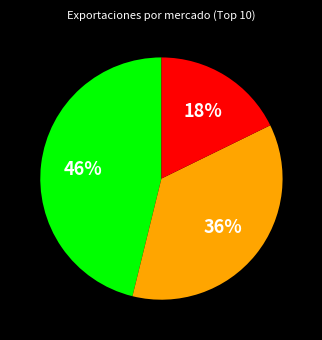

Is there any slice that represents more than half of the pie?

No